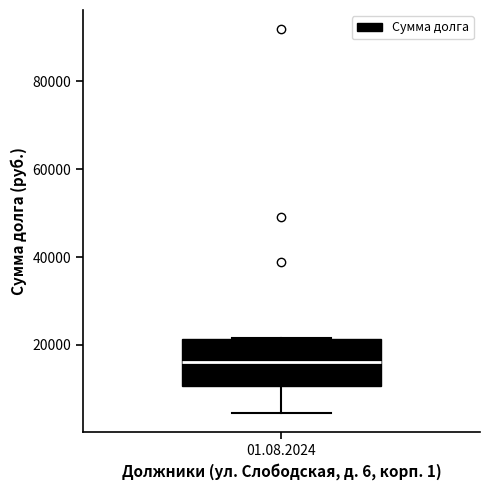

Transcribe this box plot: give where the median line is, the range the box spans, and where the two whiskers end, as read against the y-axis. The values are not printed on the chart, so give them approximately, as read against the axis.

median 16000, box 10000 to 22000, whiskers 4000 to 22000